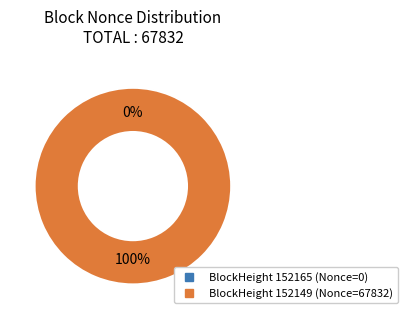

True or false: 152165 accounts for 0% of the total.

True